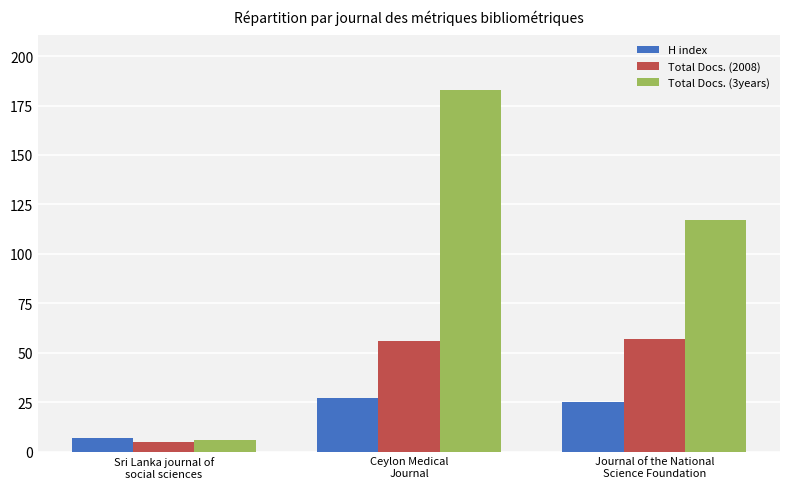

Which series has the largest total across all categories?

Total Docs. (3years)